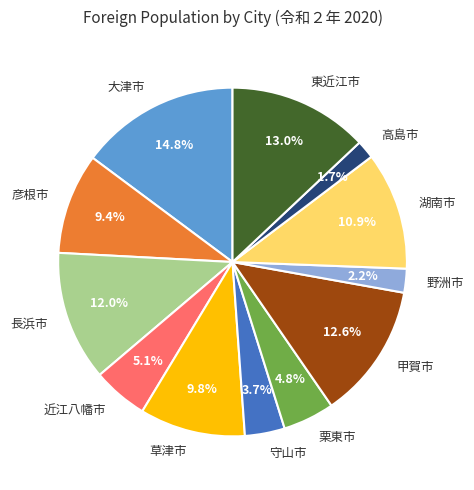

To the nearest percent, what is the combined percentage of 近江八幡市 and 彦根市?

14%